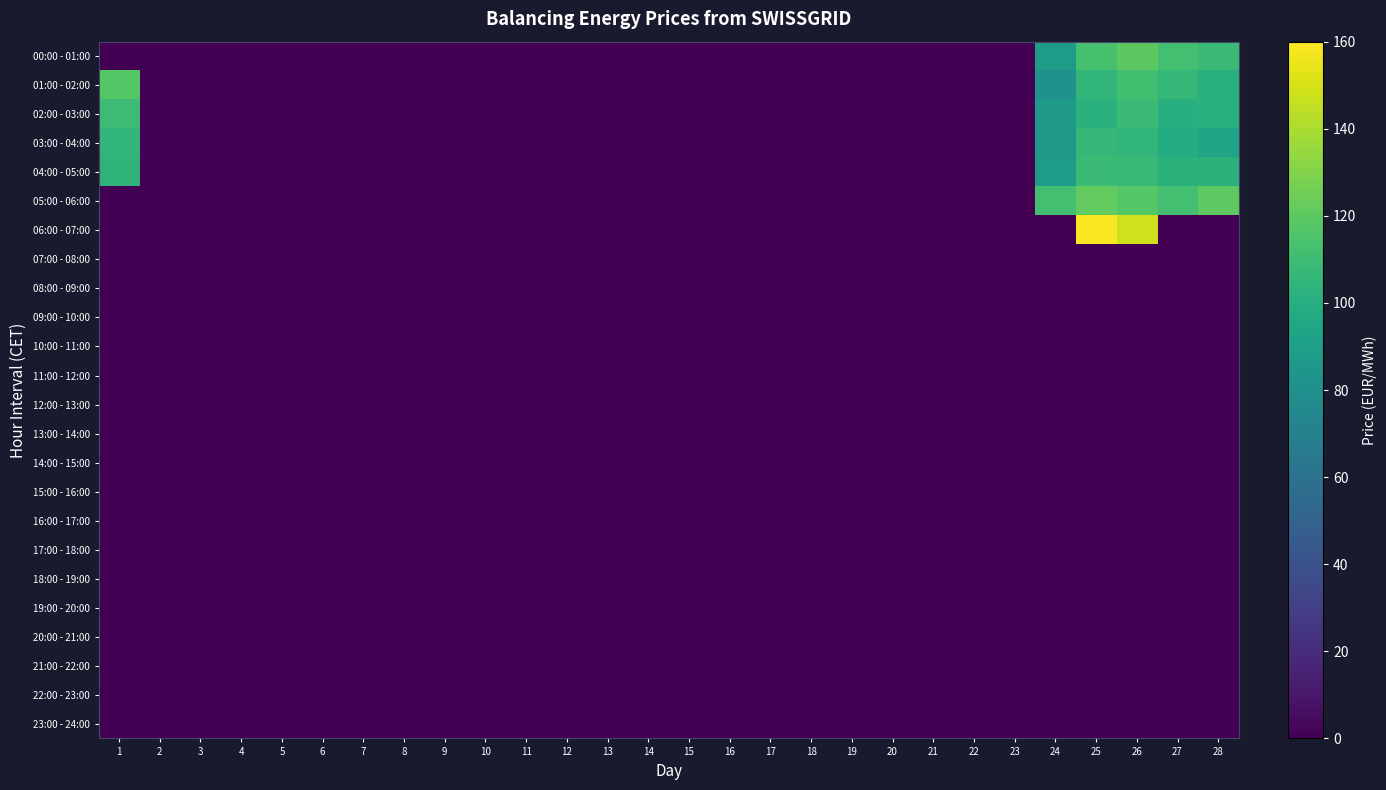

Reading left to right, extract all data points from this chart.

00:00 - 01:00: 1=0.0	2=0.0	3=0.0	4=0.0	5=0.0	6=0.0	7=0.0	8=0.0	9=0.0	10=0.0	11=0.0	12=0.0	13=0.0	14=0.0	15=0.0	16=0.0	17=0.0	18=0.0	19=0.0	20=0.0	21=0.0	22=0.0	23=0.0	24=88.3	25=113.5	26=119.5	27=112.1	28=109.2
01:00 - 02:00: 1=117.8	2=0.0	3=0.0	4=0.0	5=0.0	6=0.0	7=0.0	8=0.0	9=0.0	10=0.0	11=0.0	12=0.0	13=0.0	14=0.0	15=0.0	16=0.0	17=0.0	18=0.0	19=0.0	20=0.0	21=0.0	22=0.0	23=0.0	24=81.5	25=105.0	26=111.4	27=106.3	28=101.8
02:00 - 03:00: 1=109.8	2=0.0	3=0.0	4=0.0	5=0.0	6=0.0	7=0.0	8=0.0	9=0.0	10=0.0	11=0.0	12=0.0	13=0.0	14=0.0	15=0.0	16=0.0	17=0.0	18=0.0	19=0.0	20=0.0	21=0.0	22=0.0	23=0.0	24=85.7	25=102.0	26=109.3	27=101.2	28=101.3
03:00 - 04:00: 1=105.5	2=0.0	3=0.0	4=0.0	5=0.0	6=0.0	7=0.0	8=0.0	9=0.0	10=0.0	11=0.0	12=0.0	13=0.0	14=0.0	15=0.0	16=0.0	17=0.0	18=0.0	19=0.0	20=0.0	21=0.0	22=0.0	23=0.0	24=86.1	25=106.7	26=105.2	27=98.7	28=93.5
04:00 - 05:00: 1=104.1	2=0.0	3=0.0	4=0.0	5=0.0	6=0.0	7=0.0	8=0.0	9=0.0	10=0.0	11=0.0	12=0.0	13=0.0	14=0.0	15=0.0	16=0.0	17=0.0	18=0.0	19=0.0	20=0.0	21=0.0	22=0.0	23=0.0	24=87.9	25=108.8	26=108.7	27=102.8	28=103.1
05:00 - 06:00: 1=0.0	2=0.0	3=0.0	4=0.0	5=0.0	6=0.0	7=0.0	8=0.0	9=0.0	10=0.0	11=0.0	12=0.0	13=0.0	14=0.0	15=0.0	16=0.0	17=0.0	18=0.0	19=0.0	20=0.0	21=0.0	22=0.0	23=0.0	24=112.3	25=121.7	26=117.8	27=112.0	28=120.4
06:00 - 07:00: 1=0.0	2=0.0	3=0.0	4=0.0	5=0.0	6=0.0	7=0.0	8=0.0	9=0.0	10=0.0	11=0.0	12=0.0	13=0.0	14=0.0	15=0.0	16=0.0	17=0.0	18=0.0	19=0.0	20=0.0	21=0.0	22=0.0	23=0.0	24=0.0	25=158.8	26=148.2	27=0.0	28=0.0
07:00 - 08:00: 1=0.0	2=0.0	3=0.0	4=0.0	5=0.0	6=0.0	7=0.0	8=0.0	9=0.0	10=0.0	11=0.0	12=0.0	13=0.0	14=0.0	15=0.0	16=0.0	17=0.0	18=0.0	19=0.0	20=0.0	21=0.0	22=0.0	23=0.0	24=0.0	25=0.0	26=0.0	27=0.0	28=0.0
08:00 - 09:00: 1=0.0	2=0.0	3=0.0	4=0.0	5=0.0	6=0.0	7=0.0	8=0.0	9=0.0	10=0.0	11=0.0	12=0.0	13=0.0	14=0.0	15=0.0	16=0.0	17=0.0	18=0.0	19=0.0	20=0.0	21=0.0	22=0.0	23=0.0	24=0.0	25=0.0	26=0.0	27=0.0	28=0.0
09:00 - 10:00: 1=0.0	2=0.0	3=0.0	4=0.0	5=0.0	6=0.0	7=0.0	8=0.0	9=0.0	10=0.0	11=0.0	12=0.0	13=0.0	14=0.0	15=0.0	16=0.0	17=0.0	18=0.0	19=0.0	20=0.0	21=0.0	22=0.0	23=0.0	24=0.0	25=0.0	26=0.0	27=0.0	28=0.0
10:00 - 11:00: 1=0.0	2=0.0	3=0.0	4=0.0	5=0.0	6=0.0	7=0.0	8=0.0	9=0.0	10=0.0	11=0.0	12=0.0	13=0.0	14=0.0	15=0.0	16=0.0	17=0.0	18=0.0	19=0.0	20=0.0	21=0.0	22=0.0	23=0.0	24=0.0	25=0.0	26=0.0	27=0.0	28=0.0
11:00 - 12:00: 1=0.0	2=0.0	3=0.0	4=0.0	5=0.0	6=0.0	7=0.0	8=0.0	9=0.0	10=0.0	11=0.0	12=0.0	13=0.0	14=0.0	15=0.0	16=0.0	17=0.0	18=0.0	19=0.0	20=0.0	21=0.0	22=0.0	23=0.0	24=0.0	25=0.0	26=0.0	27=0.0	28=0.0
12:00 - 13:00: 1=0.0	2=0.0	3=0.0	4=0.0	5=0.0	6=0.0	7=0.0	8=0.0	9=0.0	10=0.0	11=0.0	12=0.0	13=0.0	14=0.0	15=0.0	16=0.0	17=0.0	18=0.0	19=0.0	20=0.0	21=0.0	22=0.0	23=0.0	24=0.0	25=0.0	26=0.0	27=0.0	28=0.0
13:00 - 14:00: 1=0.0	2=0.0	3=0.0	4=0.0	5=0.0	6=0.0	7=0.0	8=0.0	9=0.0	10=0.0	11=0.0	12=0.0	13=0.0	14=0.0	15=0.0	16=0.0	17=0.0	18=0.0	19=0.0	20=0.0	21=0.0	22=0.0	23=0.0	24=0.0	25=0.0	26=0.0	27=0.0	28=0.0
14:00 - 15:00: 1=0.0	2=0.0	3=0.0	4=0.0	5=0.0	6=0.0	7=0.0	8=0.0	9=0.0	10=0.0	11=0.0	12=0.0	13=0.0	14=0.0	15=0.0	16=0.0	17=0.0	18=0.0	19=0.0	20=0.0	21=0.0	22=0.0	23=0.0	24=0.0	25=0.0	26=0.0	27=0.0	28=0.0
15:00 - 16:00: 1=0.0	2=0.0	3=0.0	4=0.0	5=0.0	6=0.0	7=0.0	8=0.0	9=0.0	10=0.0	11=0.0	12=0.0	13=0.0	14=0.0	15=0.0	16=0.0	17=0.0	18=0.0	19=0.0	20=0.0	21=0.0	22=0.0	23=0.0	24=0.0	25=0.0	26=0.0	27=0.0	28=0.0
16:00 - 17:00: 1=0.0	2=0.0	3=0.0	4=0.0	5=0.0	6=0.0	7=0.0	8=0.0	9=0.0	10=0.0	11=0.0	12=0.0	13=0.0	14=0.0	15=0.0	16=0.0	17=0.0	18=0.0	19=0.0	20=0.0	21=0.0	22=0.0	23=0.0	24=0.0	25=0.0	26=0.0	27=0.0	28=0.0
17:00 - 18:00: 1=0.0	2=0.0	3=0.0	4=0.0	5=0.0	6=0.0	7=0.0	8=0.0	9=0.0	10=0.0	11=0.0	12=0.0	13=0.0	14=0.0	15=0.0	16=0.0	17=0.0	18=0.0	19=0.0	20=0.0	21=0.0	22=0.0	23=0.0	24=0.0	25=0.0	26=0.0	27=0.0	28=0.0
18:00 - 19:00: 1=0.0	2=0.0	3=0.0	4=0.0	5=0.0	6=0.0	7=0.0	8=0.0	9=0.0	10=0.0	11=0.0	12=0.0	13=0.0	14=0.0	15=0.0	16=0.0	17=0.0	18=0.0	19=0.0	20=0.0	21=0.0	22=0.0	23=0.0	24=0.0	25=0.0	26=0.0	27=0.0	28=0.0
19:00 - 20:00: 1=0.0	2=0.0	3=0.0	4=0.0	5=0.0	6=0.0	7=0.0	8=0.0	9=0.0	10=0.0	11=0.0	12=0.0	13=0.0	14=0.0	15=0.0	16=0.0	17=0.0	18=0.0	19=0.0	20=0.0	21=0.0	22=0.0	23=0.0	24=0.0	25=0.0	26=0.0	27=0.0	28=0.0
20:00 - 21:00: 1=0.0	2=0.0	3=0.0	4=0.0	5=0.0	6=0.0	7=0.0	8=0.0	9=0.0	10=0.0	11=0.0	12=0.0	13=0.0	14=0.0	15=0.0	16=0.0	17=0.0	18=0.0	19=0.0	20=0.0	21=0.0	22=0.0	23=0.0	24=0.0	25=0.0	26=0.0	27=0.0	28=0.0
21:00 - 22:00: 1=0.0	2=0.0	3=0.0	4=0.0	5=0.0	6=0.0	7=0.0	8=0.0	9=0.0	10=0.0	11=0.0	12=0.0	13=0.0	14=0.0	15=0.0	16=0.0	17=0.0	18=0.0	19=0.0	20=0.0	21=0.0	22=0.0	23=0.0	24=0.0	25=0.0	26=0.0	27=0.0	28=0.0
22:00 - 23:00: 1=0.0	2=0.0	3=0.0	4=0.0	5=0.0	6=0.0	7=0.0	8=0.0	9=0.0	10=0.0	11=0.0	12=0.0	13=0.0	14=0.0	15=0.0	16=0.0	17=0.0	18=0.0	19=0.0	20=0.0	21=0.0	22=0.0	23=0.0	24=0.0	25=0.0	26=0.0	27=0.0	28=0.0
23:00 - 24:00: 1=0.0	2=0.0	3=0.0	4=0.0	5=0.0	6=0.0	7=0.0	8=0.0	9=0.0	10=0.0	11=0.0	12=0.0	13=0.0	14=0.0	15=0.0	16=0.0	17=0.0	18=0.0	19=0.0	20=0.0	21=0.0	22=0.0	23=0.0	24=0.0	25=0.0	26=0.0	27=0.0	28=0.0